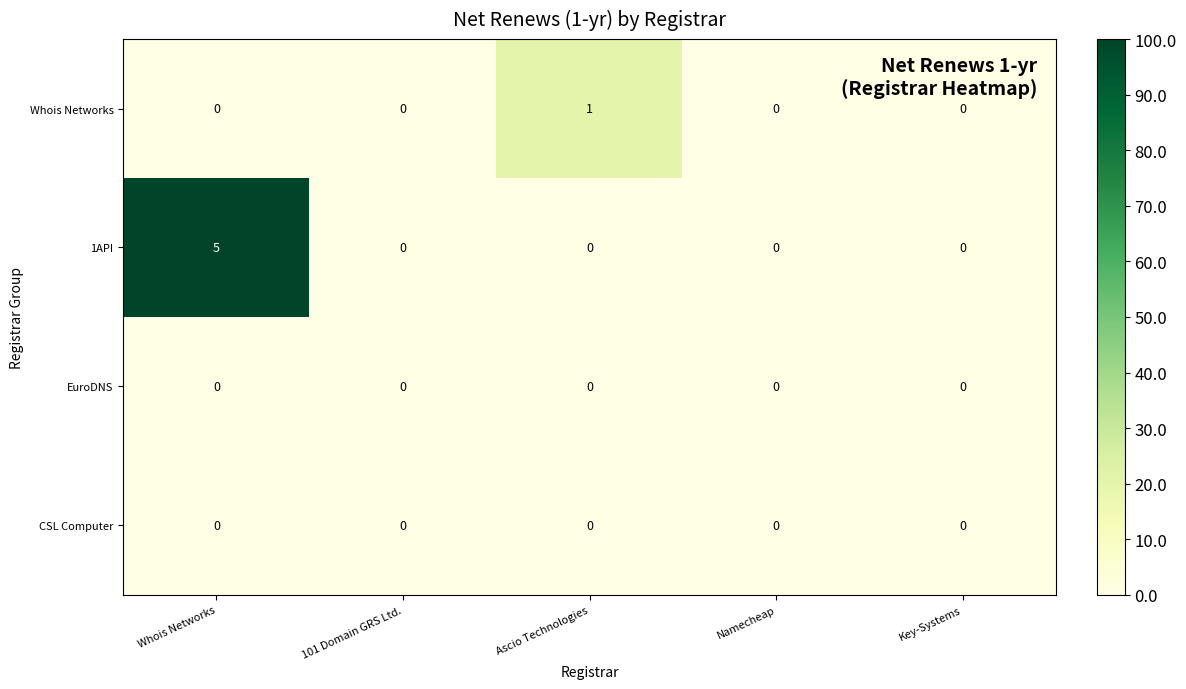

Which series has the widest spread of values?

1API